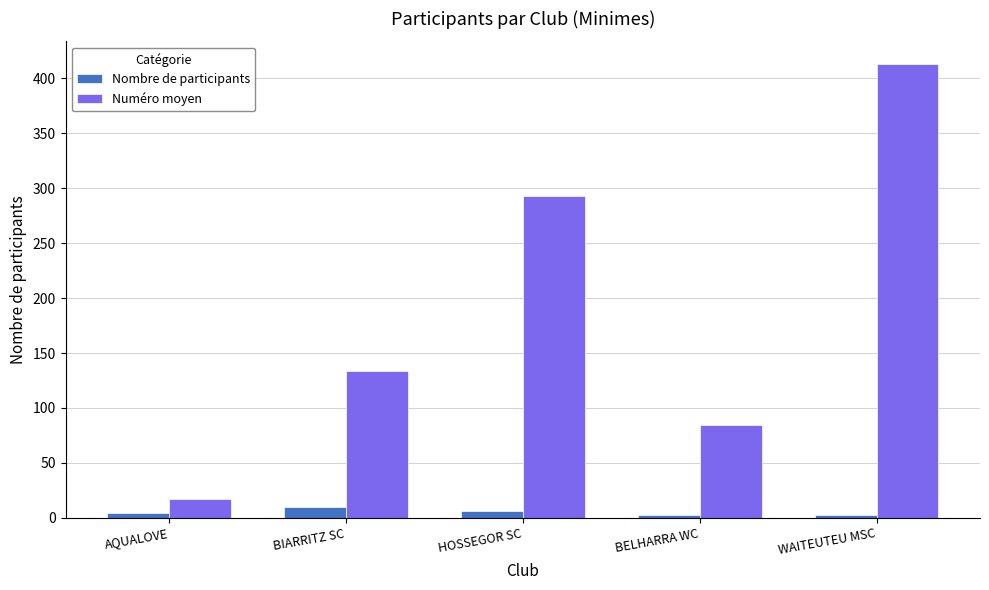

What position from the left is WAITEUTEU MSC?

5